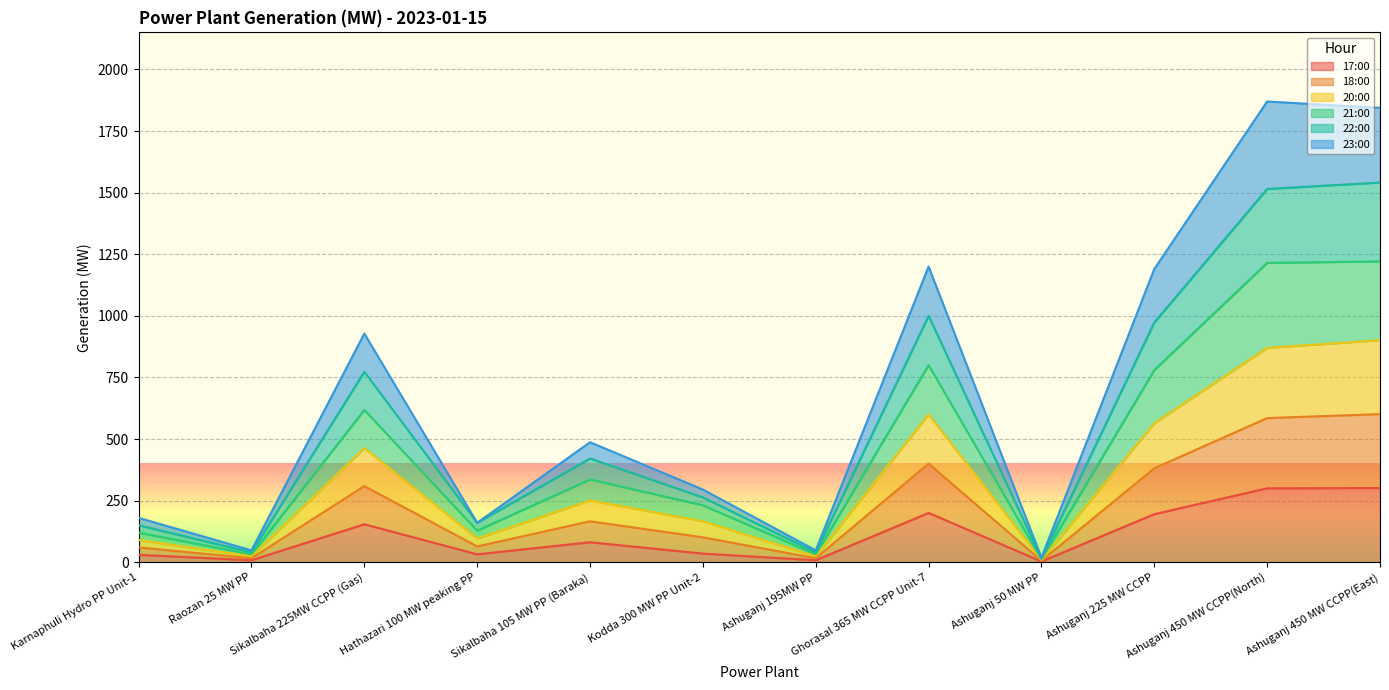

True or false: 23:00 and 22:00 intersect in this chart.

False